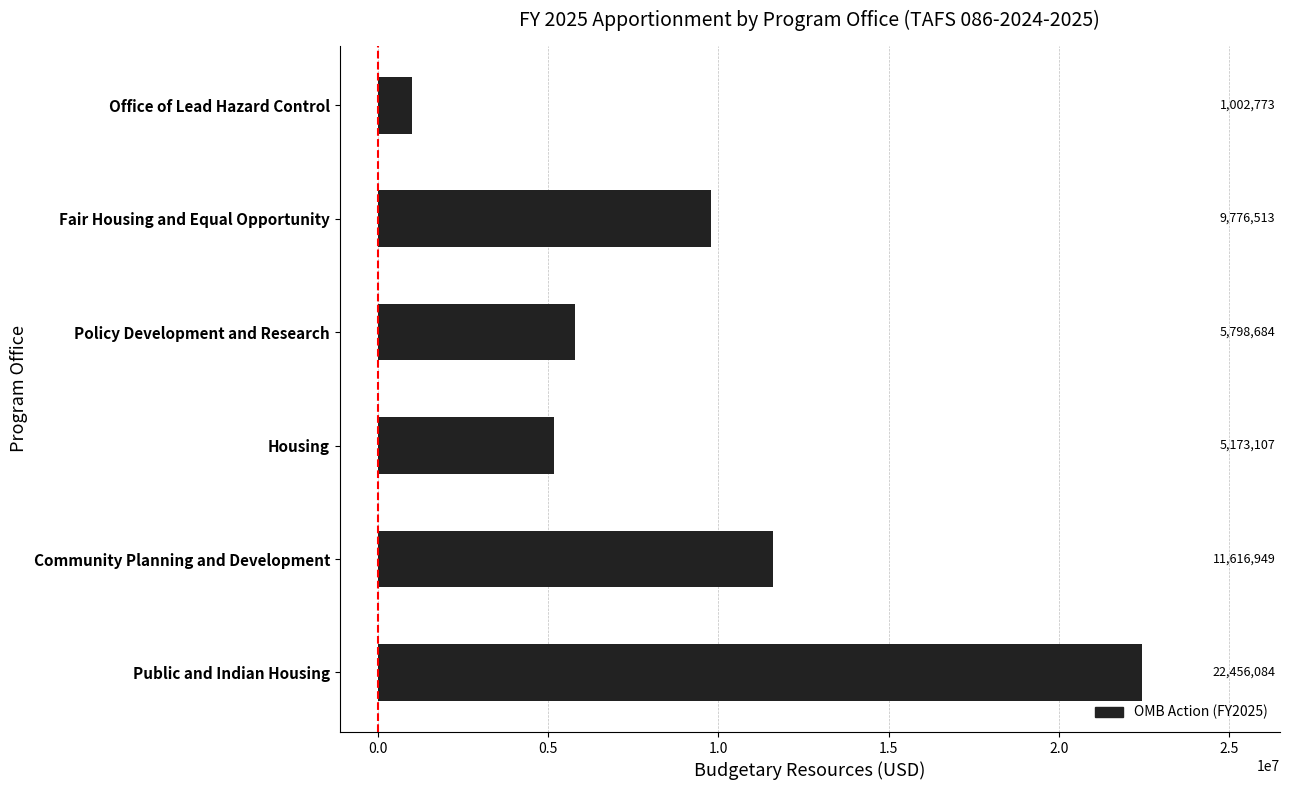

Reading bottom to top, extract all data points from this chart.

Public and Indian Housing=22456084	Community Planning and Development=11616949	Housing=5173107	Policy Development and Research=5798684	Fair Housing and Equal Opportunity=9776513	Office of Lead Hazard Control=1002773